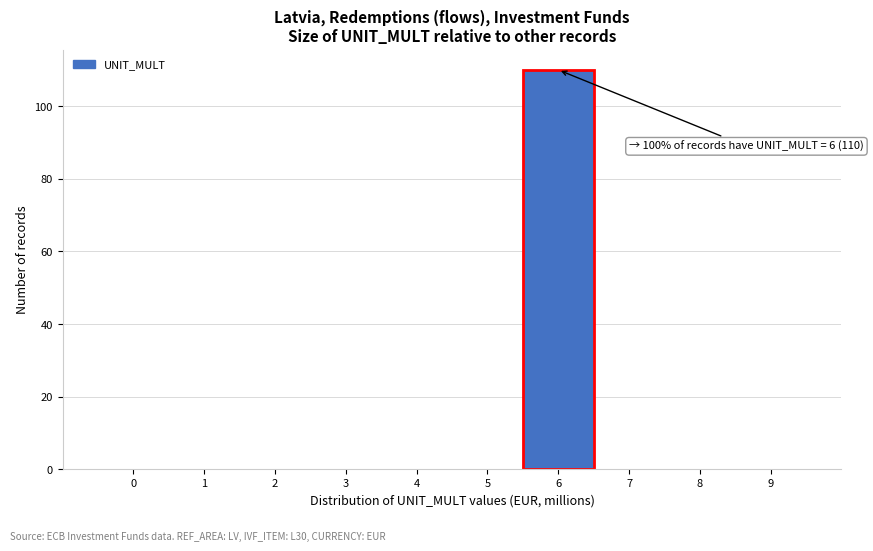

Reading left to right, transcribe all the data shown in this chart.

0=0	1=0	2=0	3=0	4=0	5=0	6=110	7=0	8=0	9=0